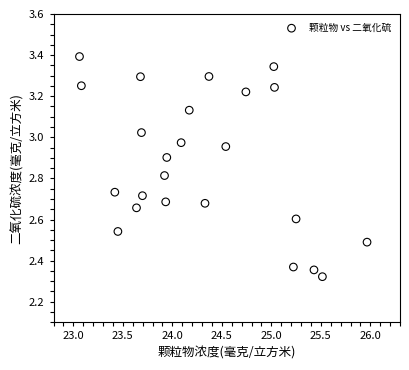

What is the range of X values (max minus min)?

2.9